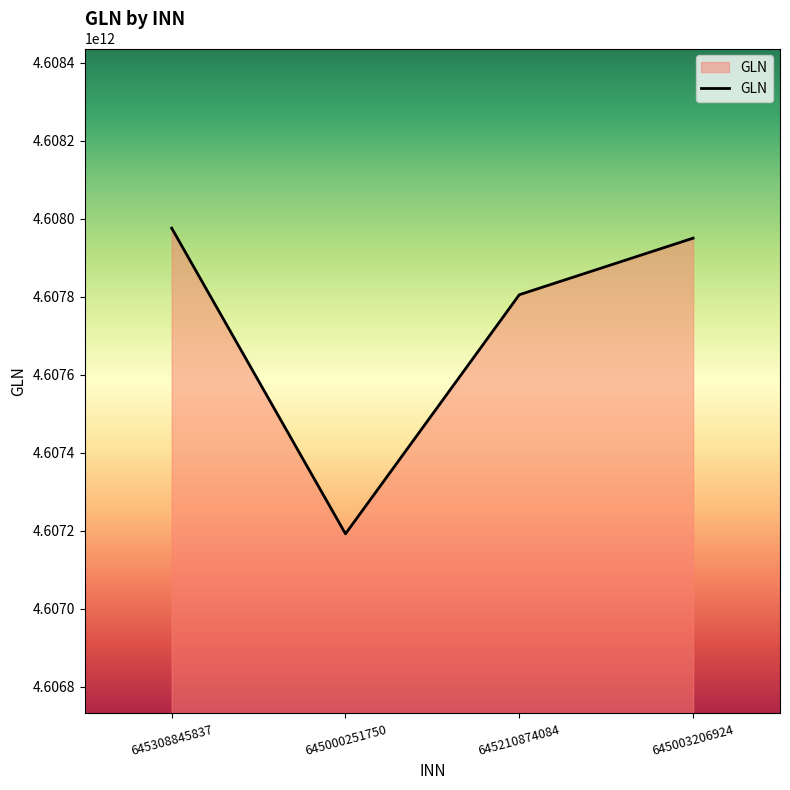

True or false: there are more than 2 points higher than both neighbors.

False